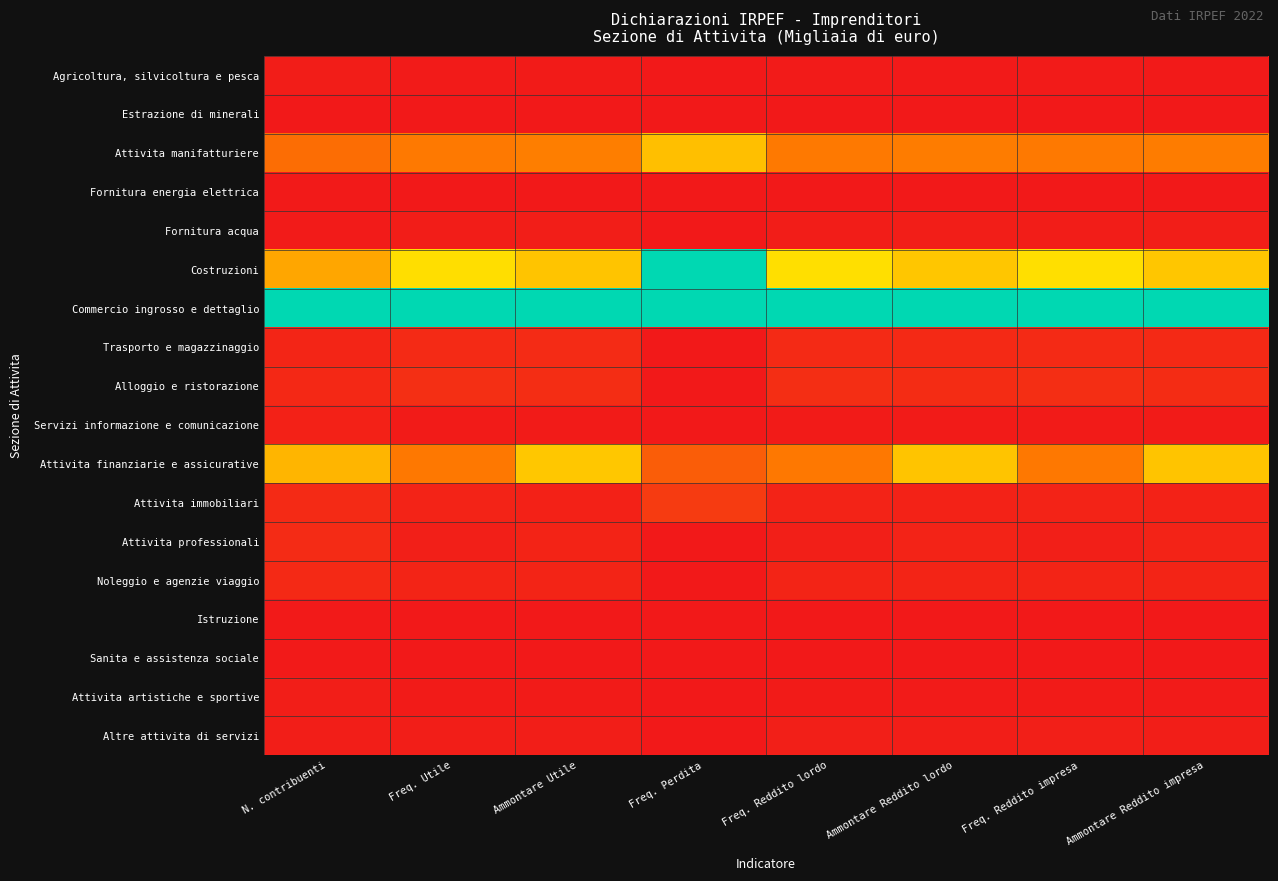

Count the number of data series in this chart.

18